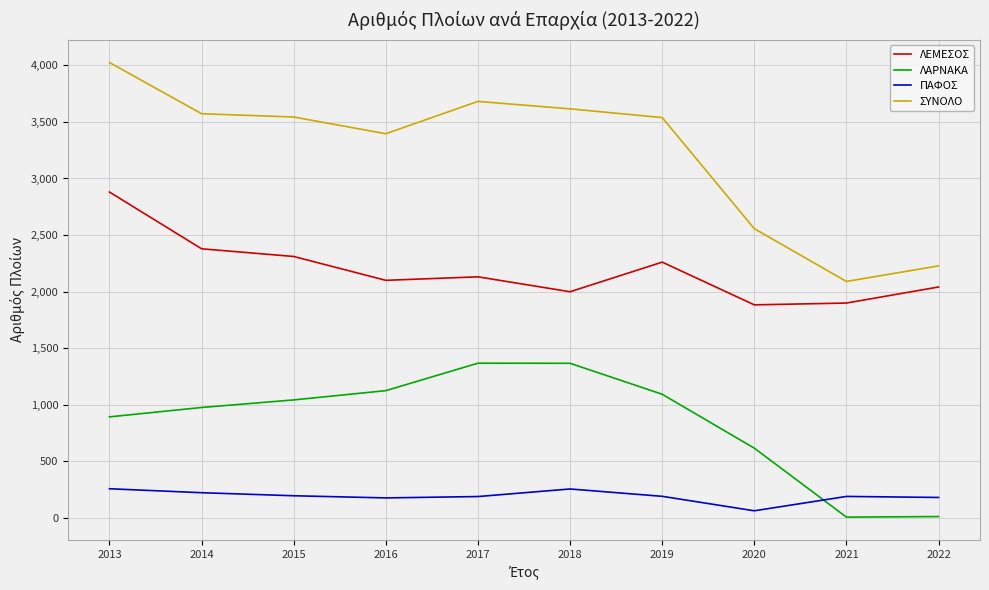

Is it true that ΣΥΝΟΛΟ equals 4026 at 2013?

True